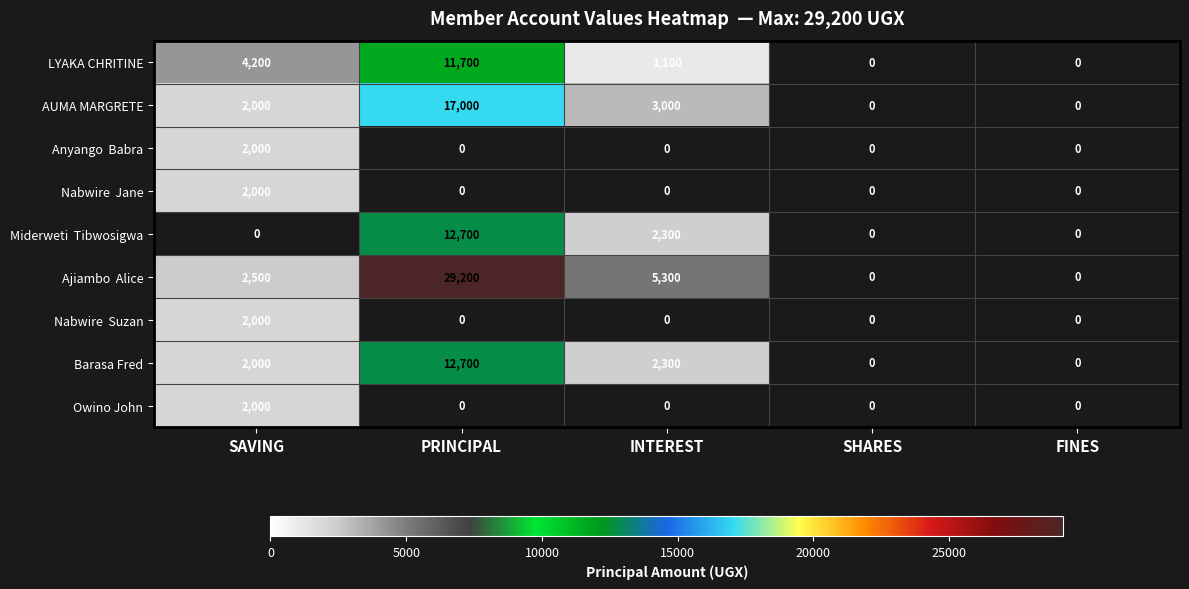

Is it true that LYAKA CHRITINE equals -7133 at FINES?

False